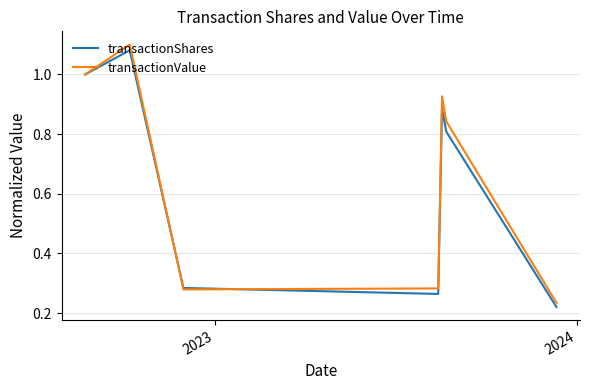

Which series has the widest spread of values?

transactionValue